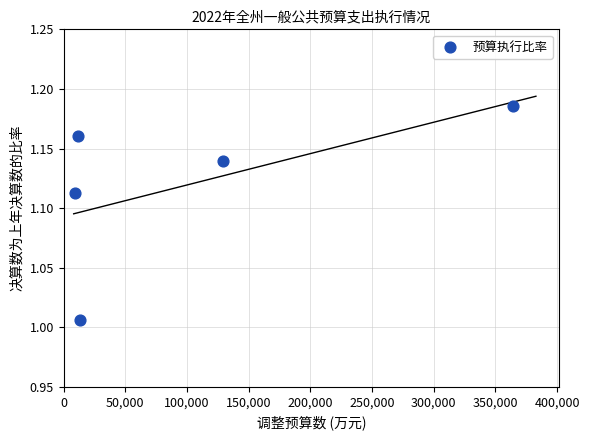

What is the average X value?

105578.2